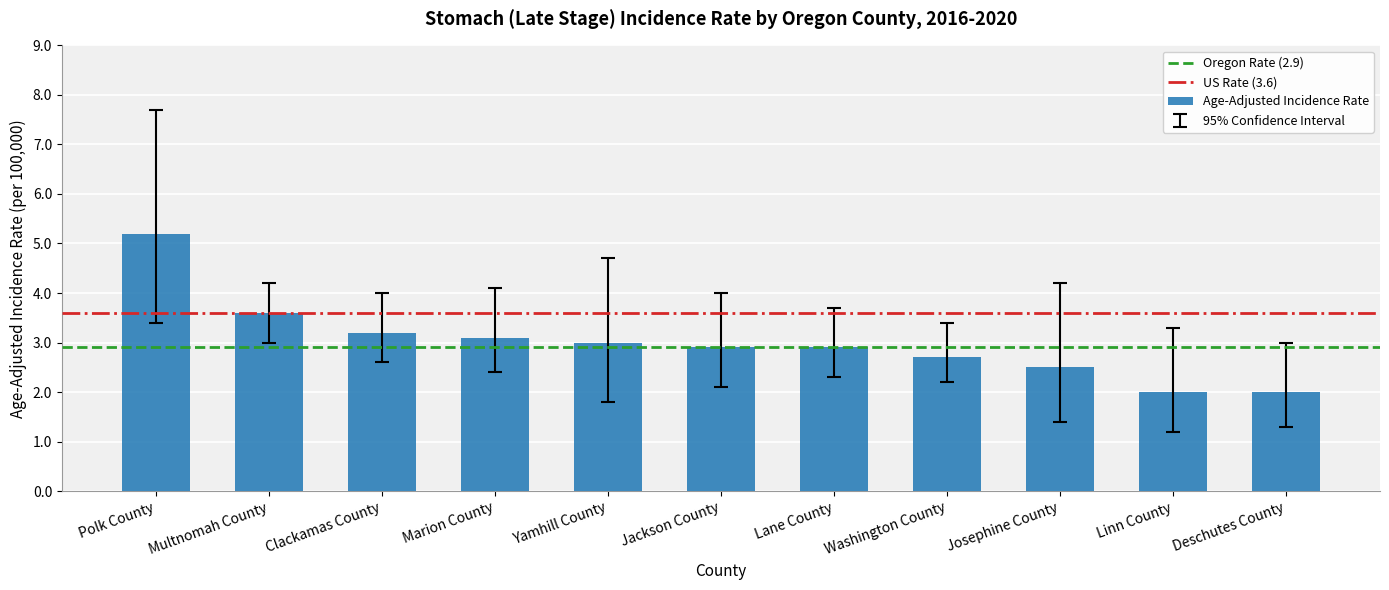

The value at Linn County is 2.6. True or false?

False